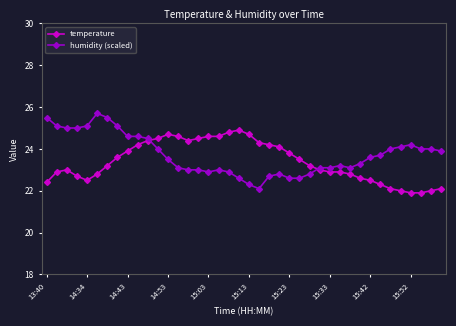

True or false: humidity (scaled) has more than 1 points higher than both neighbors.

True